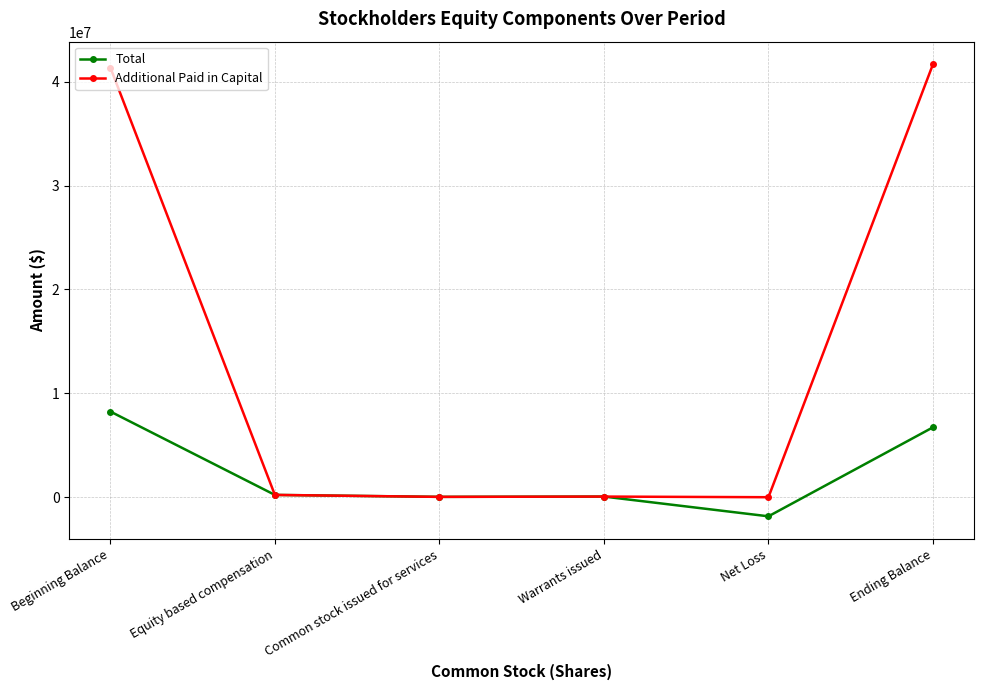

List the series in order of their overall mean, lowest first.

Total, Additional Paid in Capital